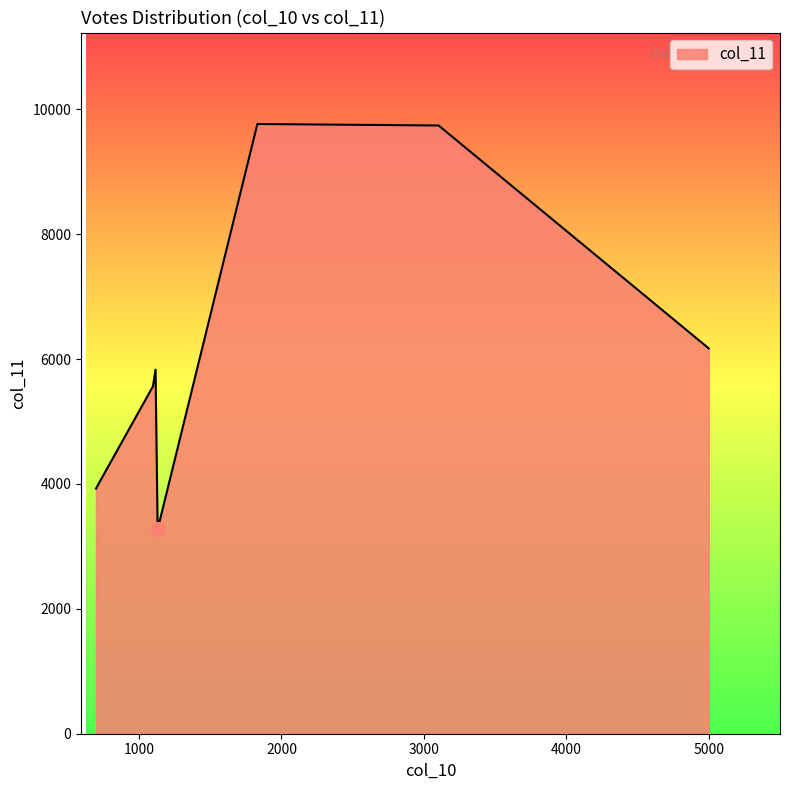

How many lines are shown in the chart?

1